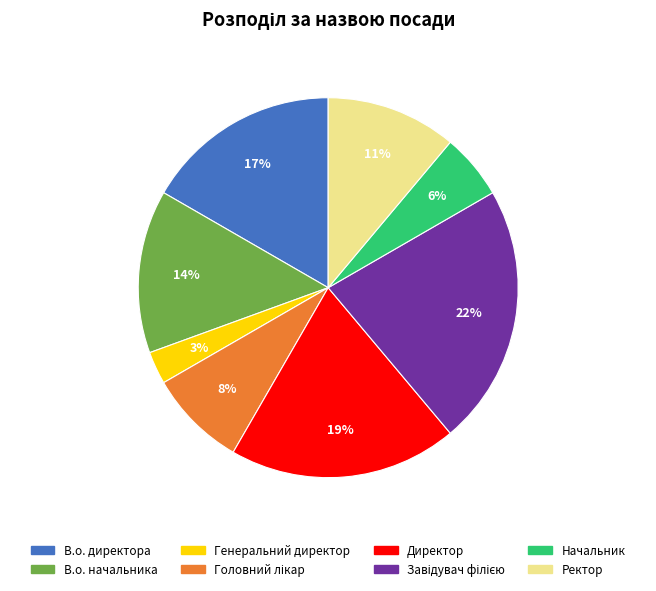

How many segments does this pie chart have?

8